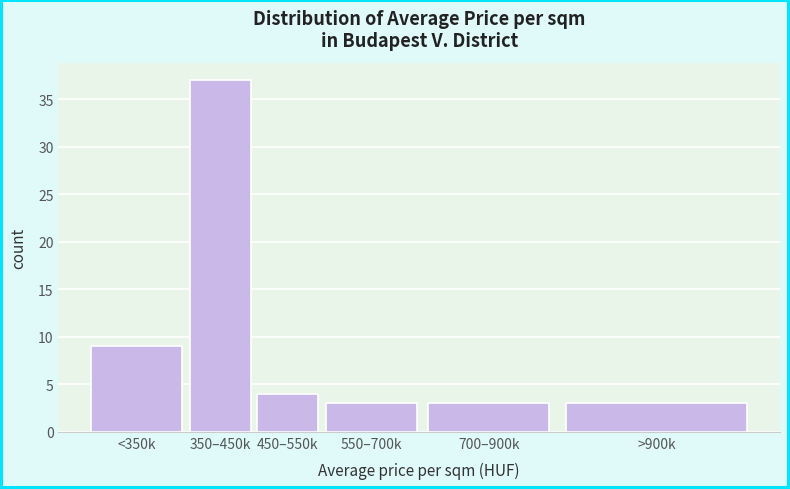

Reading left to right, list all the values displayed in this chart.

<350k=9	350–450k=37	450–550k=4	550–700k=3	700–900k=3	>900k=3